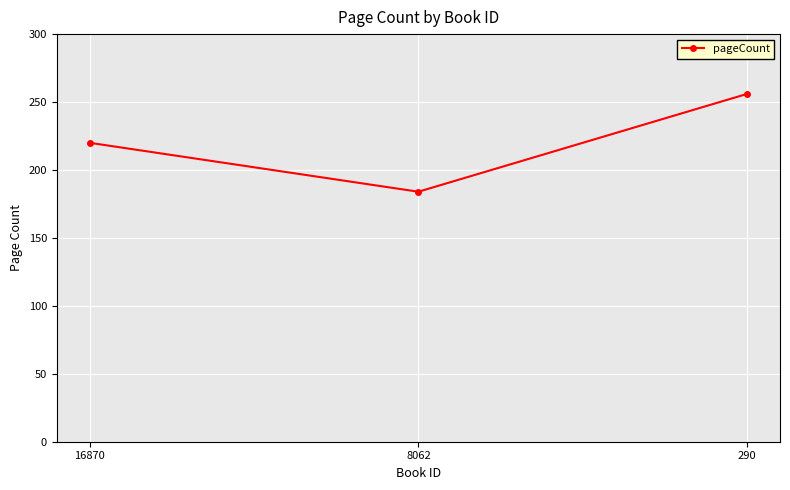

Reading left to right, what are all the values shown in this chart?

16870=220	8062=184	290=256